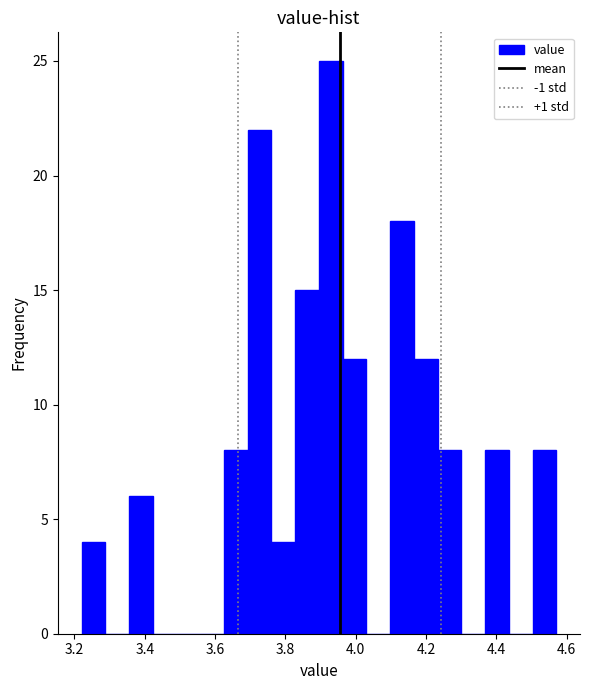

Around what value on the x-axis is the tallest bar? Give the approximate position of its centre, as read against the axis.

3.92